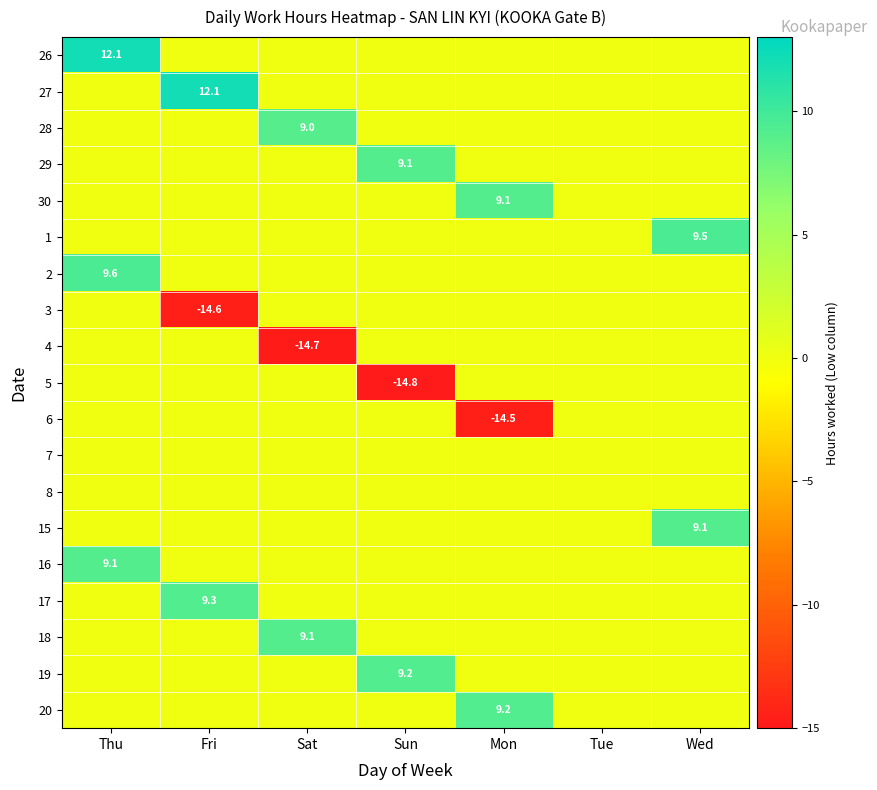

Is it true that 16 equals 4.5 at Mon?

False